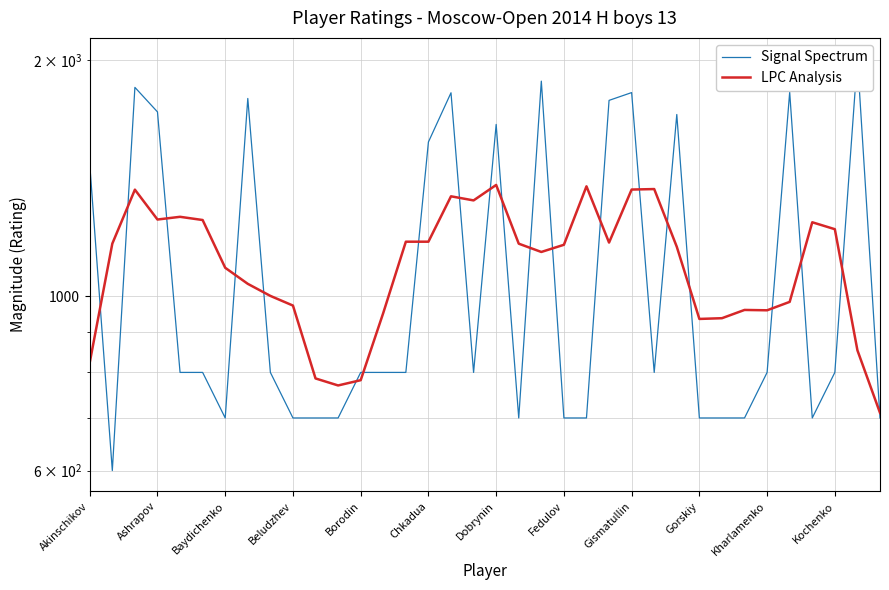

How many lines are shown in the chart?

2